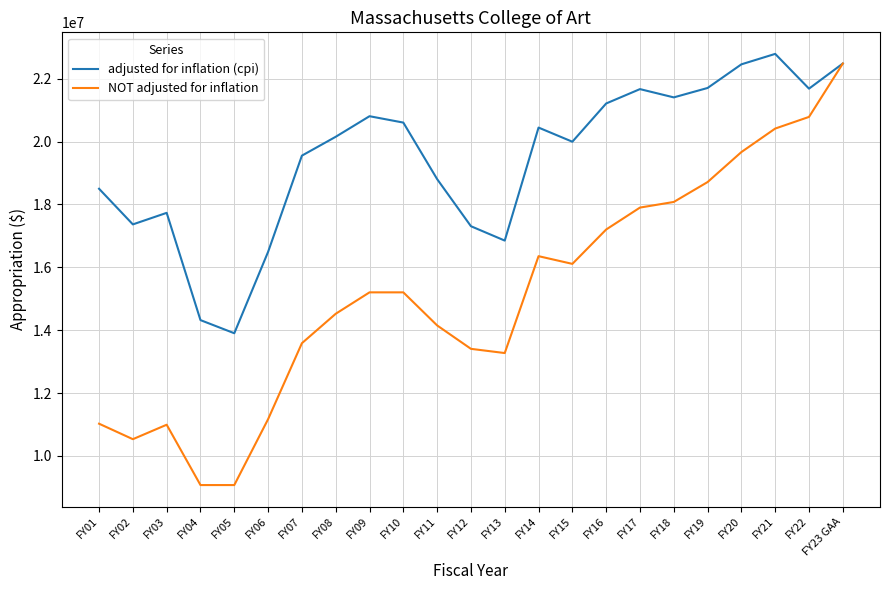

At which label does adjusted for inflation (cpi) reach its peak?

FY21